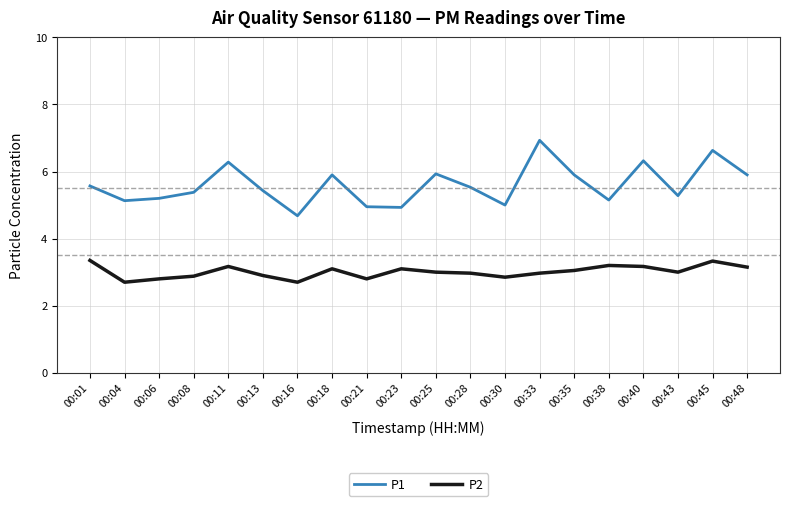

Which series has the largest total across all categories?

P1